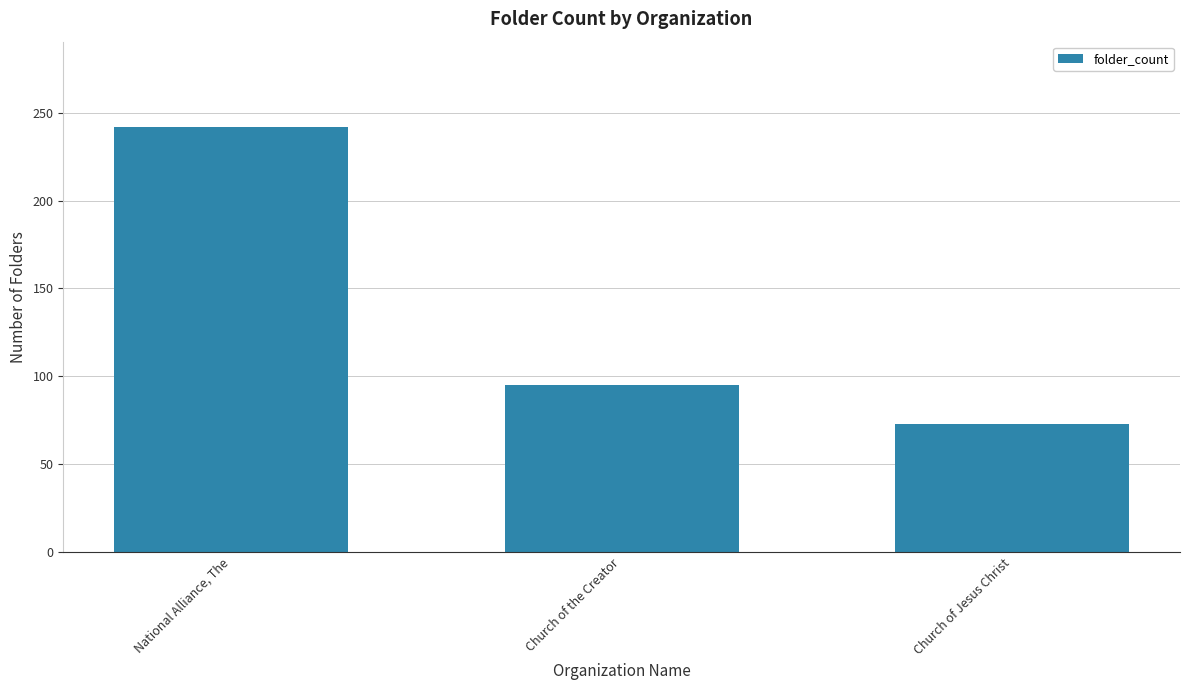

What value does the data have at Church of the Creator, to the nearest 10?

100